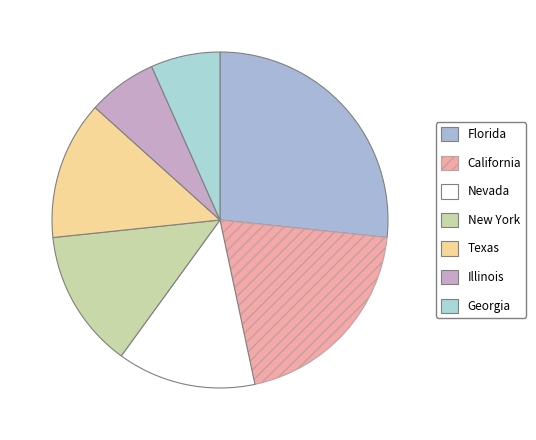

What percentage is the Texas slice, to the nearest percent?

13%